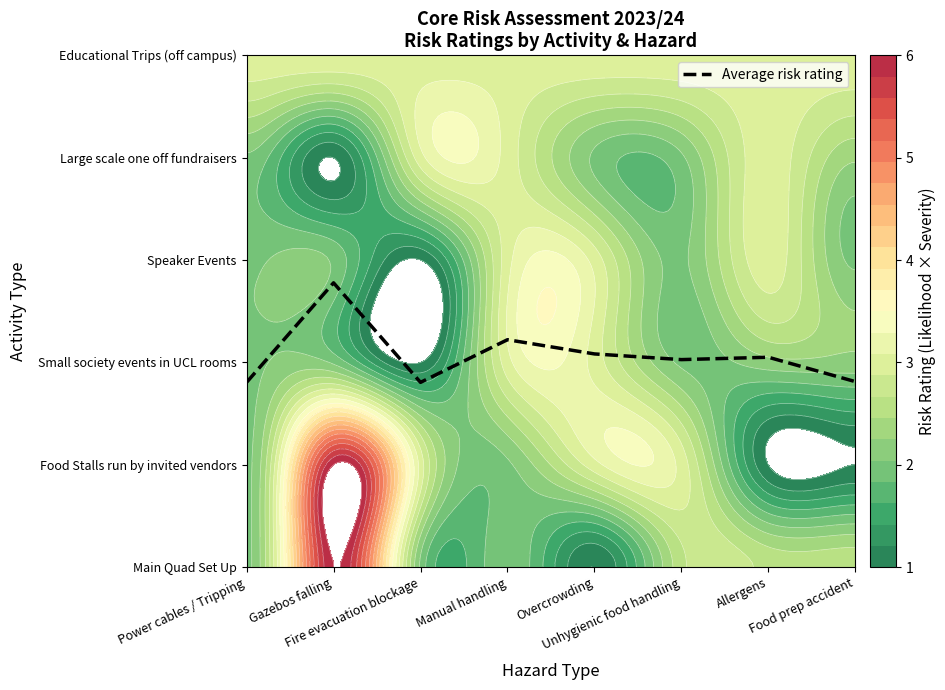

At which label is the value closest to 2?

Unhygienic food handling